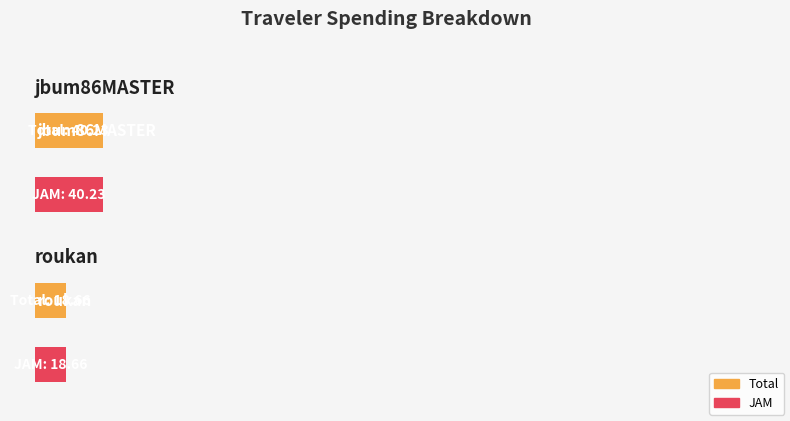

Reading left to right, extract all data points from this chart.

Total: 40.2	18.7
JAM: 40.2	18.7